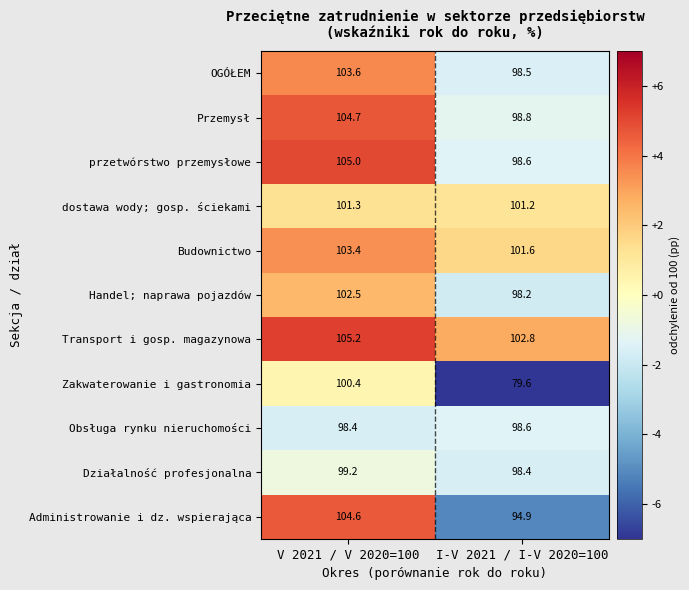

Read the przetwórstwo przemysłowe value at V 2021 / V 2020=100.

105.0